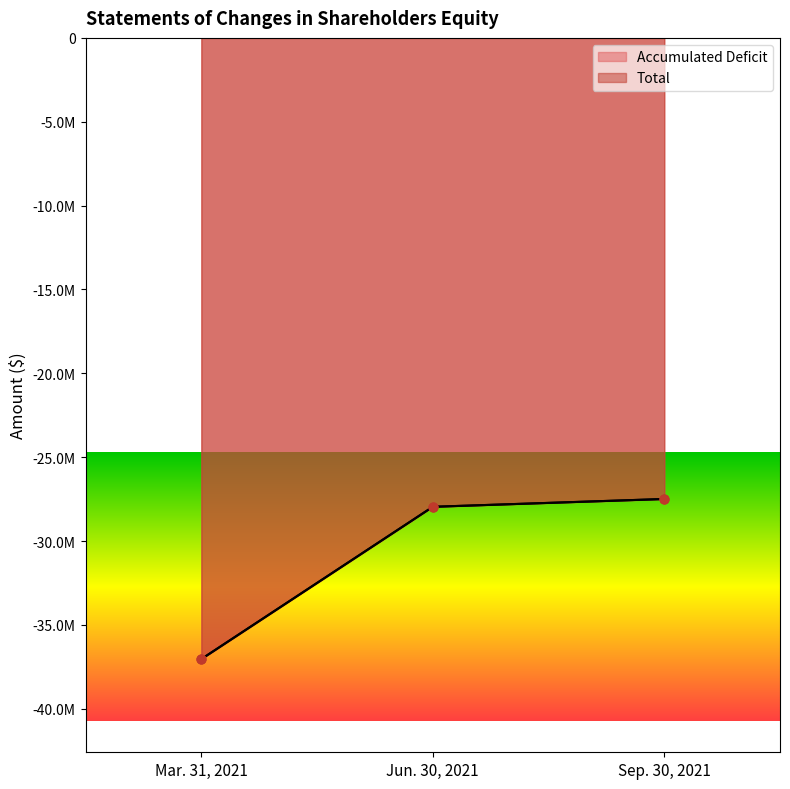

Which series reaches the maximum Y coordinate?

Total